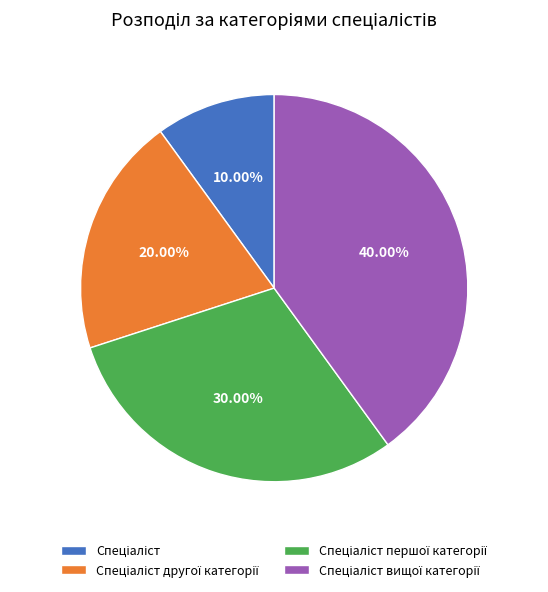

Is there any slice that represents more than half of the pie?

No